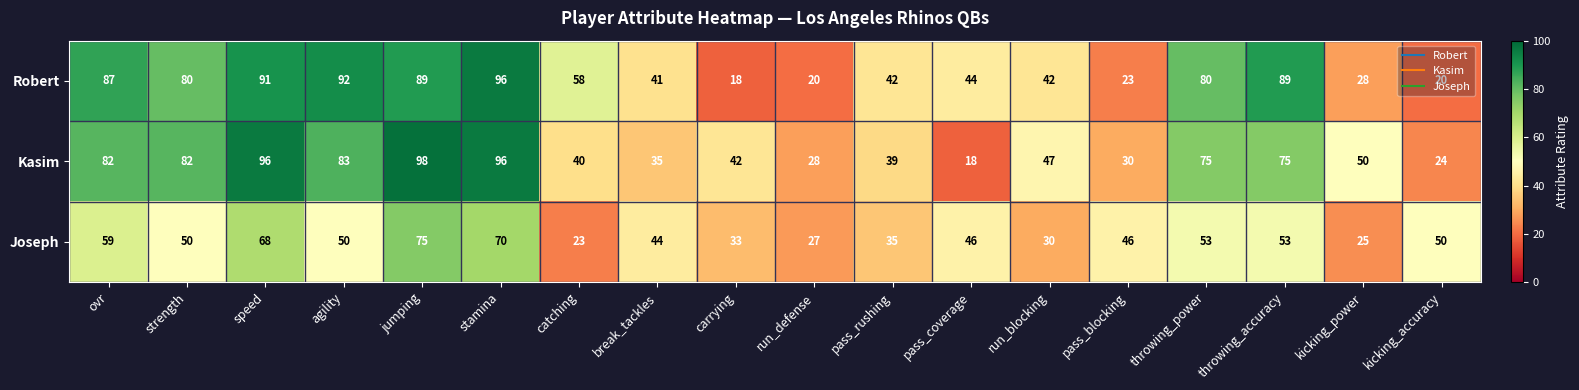

The Joseph series shows 26 at speed. True or false?

False